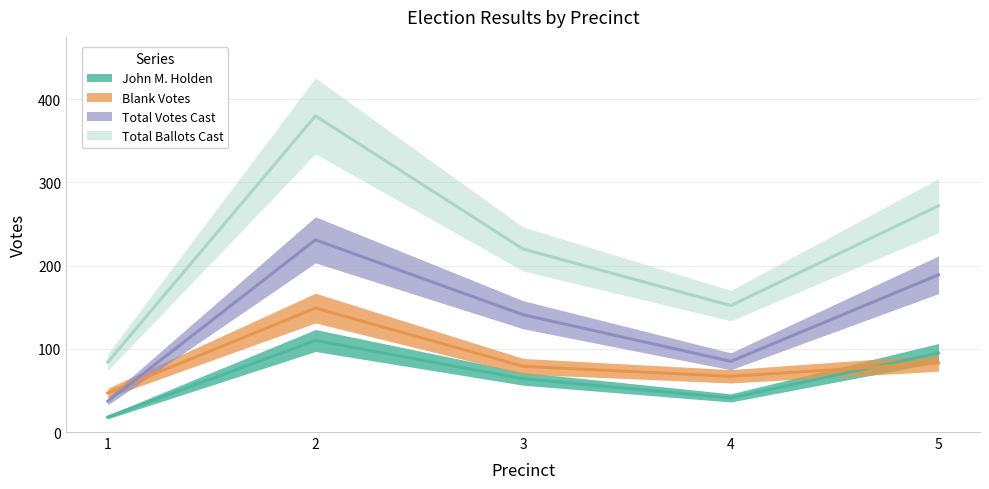

True or false: Total Votes Cast has a value of 56 at 1.

False